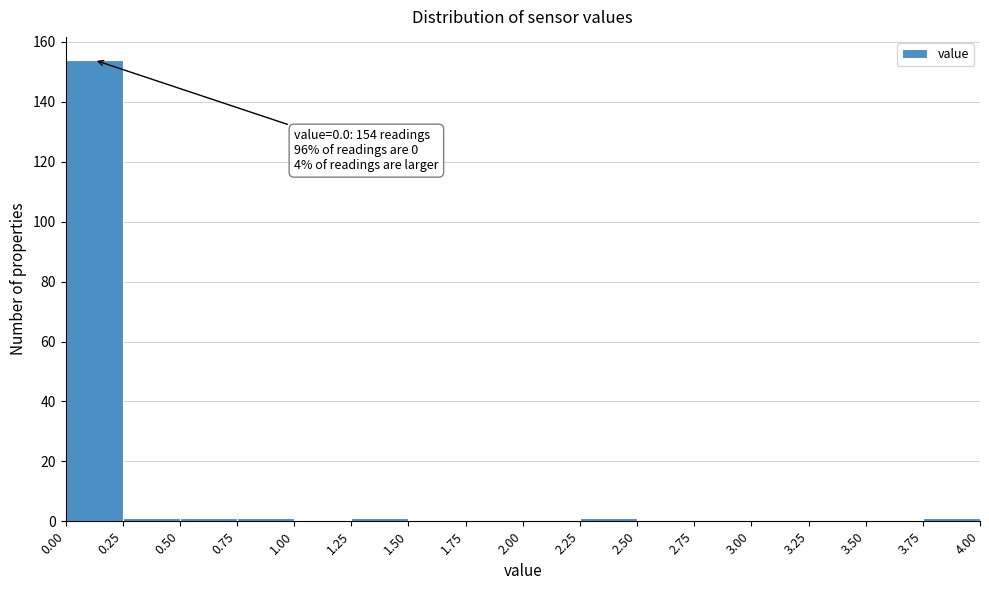

Which range on the x-axis has the tallest bar?

0.00 to 0.25